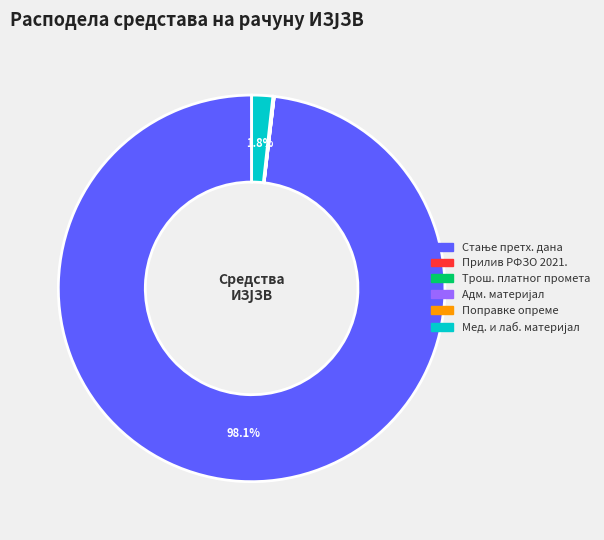

Is there any slice that represents more than half of the pie?

Yes